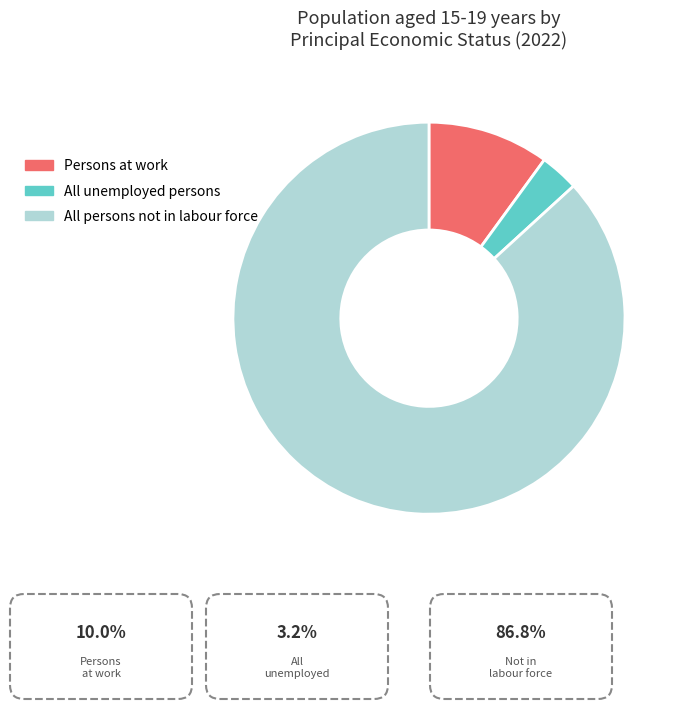

Which slice is the smallest?

All unemployed persons